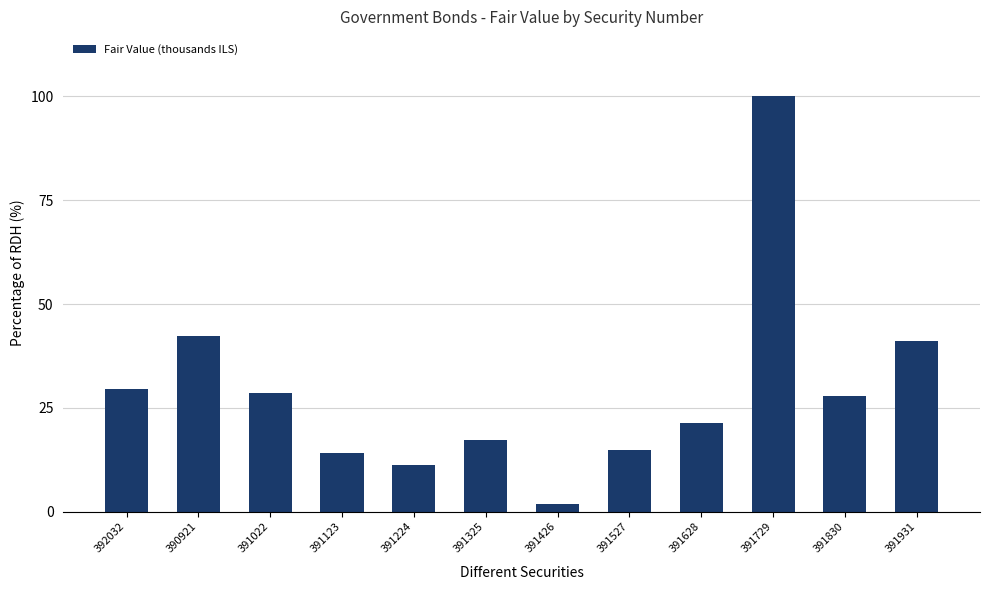

Approximately how many times larger is the value at 391224 compared to 390921?

0.3